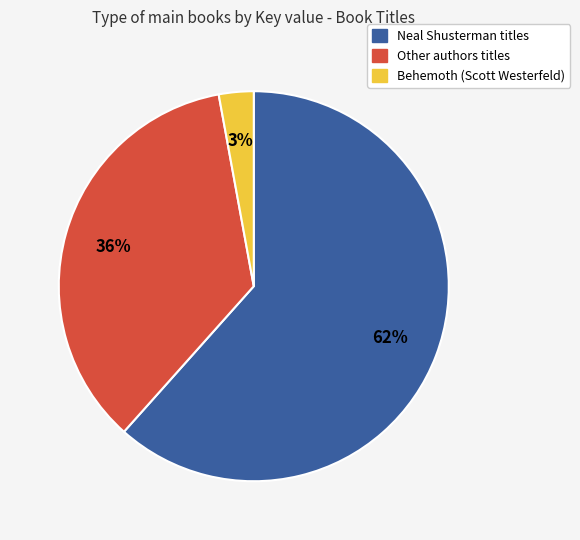

To the nearest percent, what is the average slice percentage?

33%